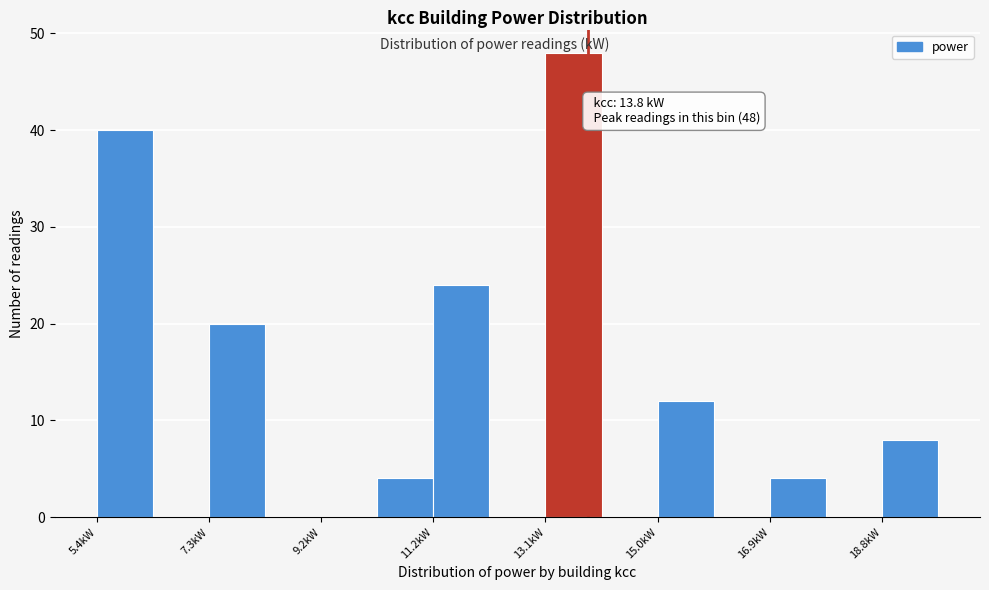

Over which range of the x-axis is the bar tallest?

13.0 to 14.0